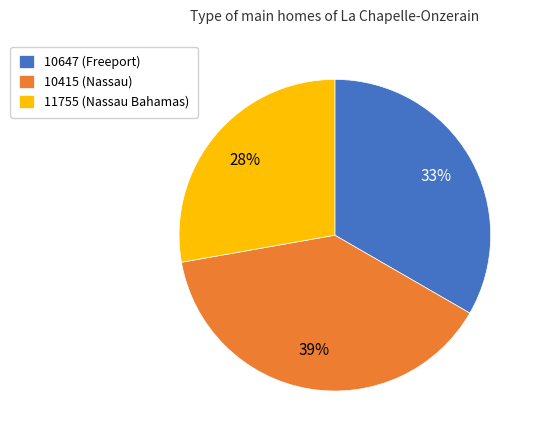

Which has a higher value, 10647 (Freeport) or 10415 (Nassau)?

10415 (Nassau)